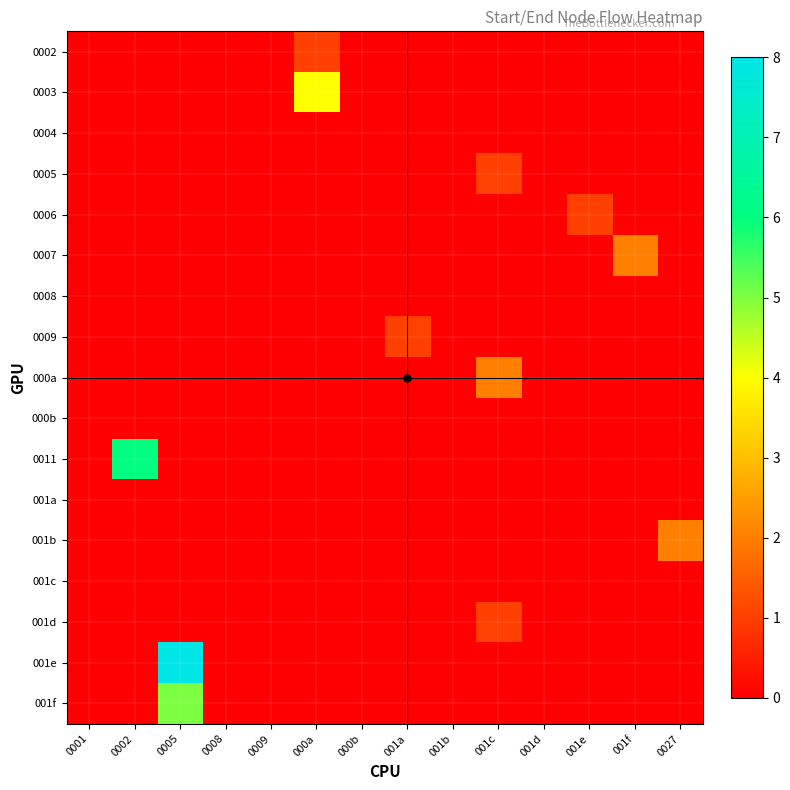

How many categories are shown in the chart?

14